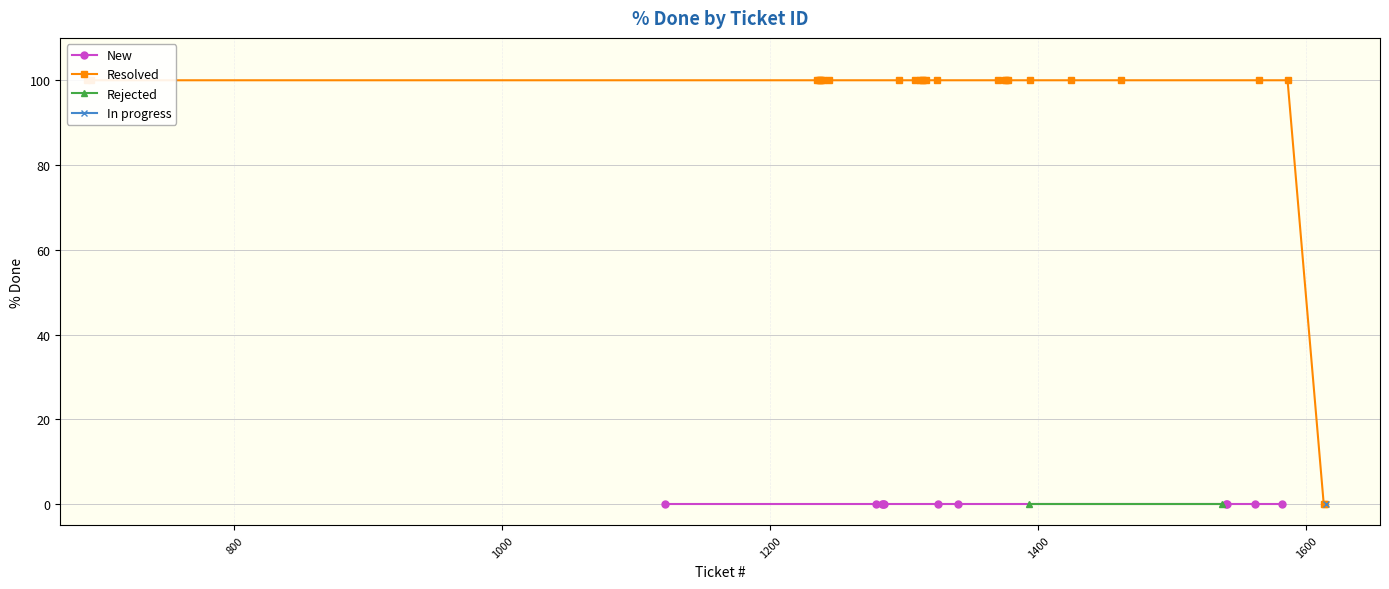

Which series has the largest total across all categories?

Resolved